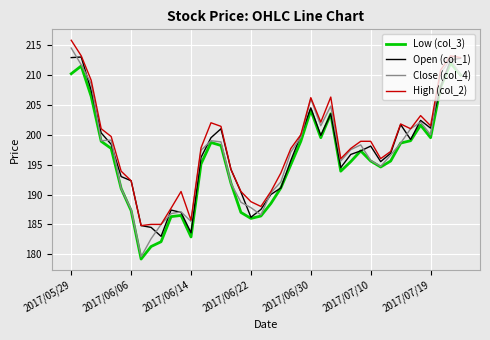

Which series has the largest range (max minus min)?

Close (col_4)